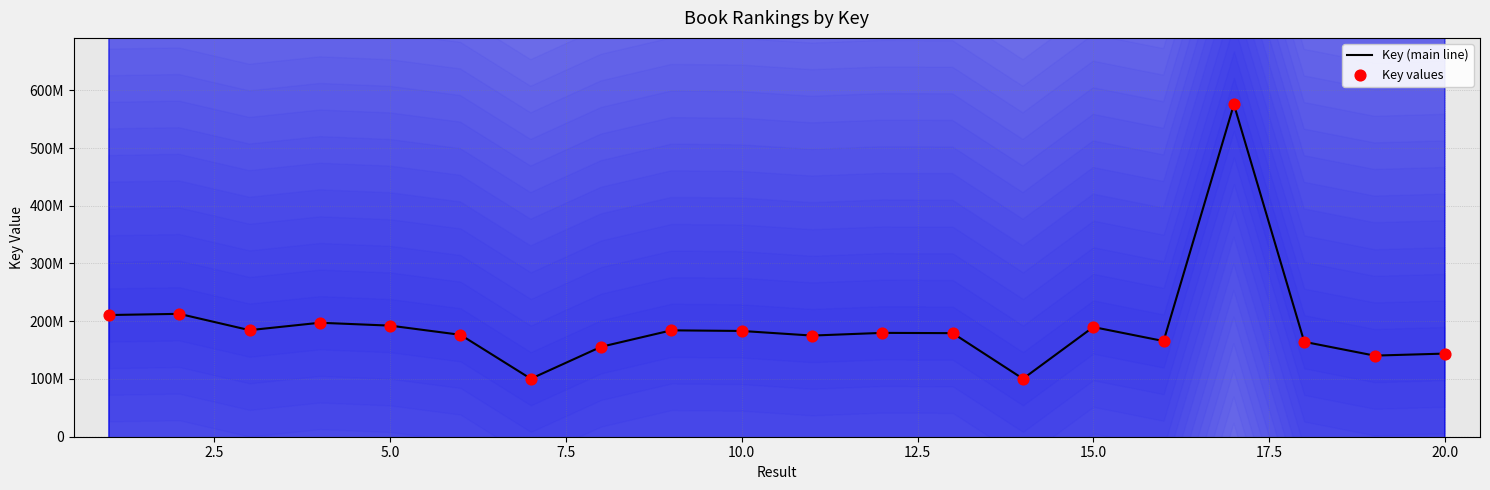

Is the value of Key (main line) at 17.5 greater than the value of Key values at 17.5?

No